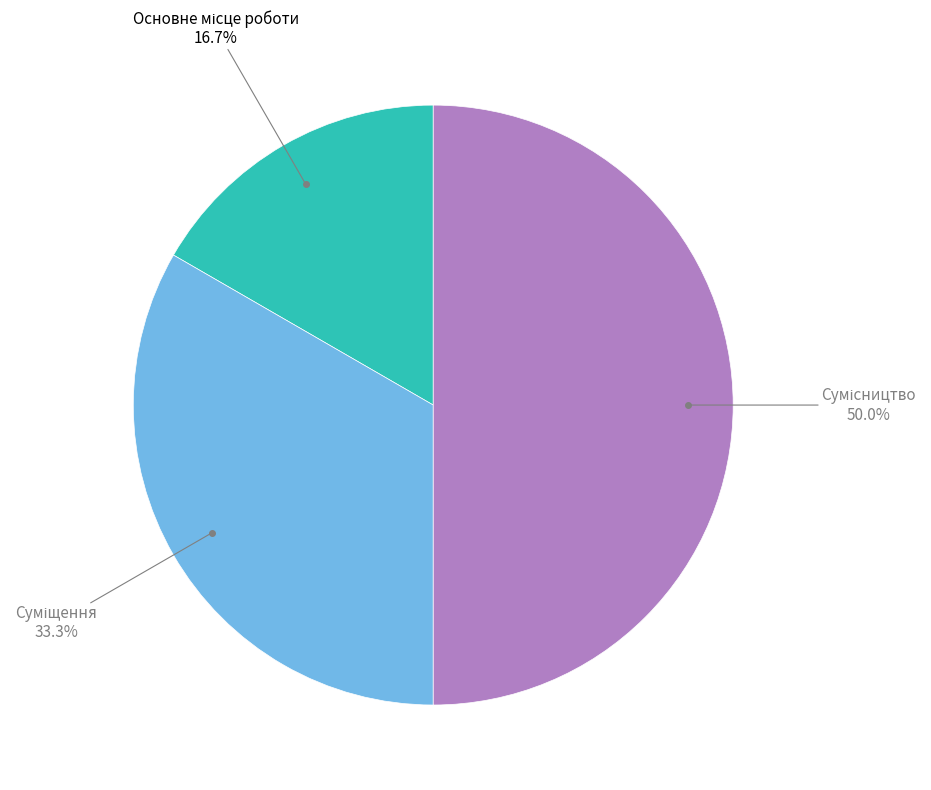

Between Суміщення and Основне місце роботи, which is larger?

Суміщення